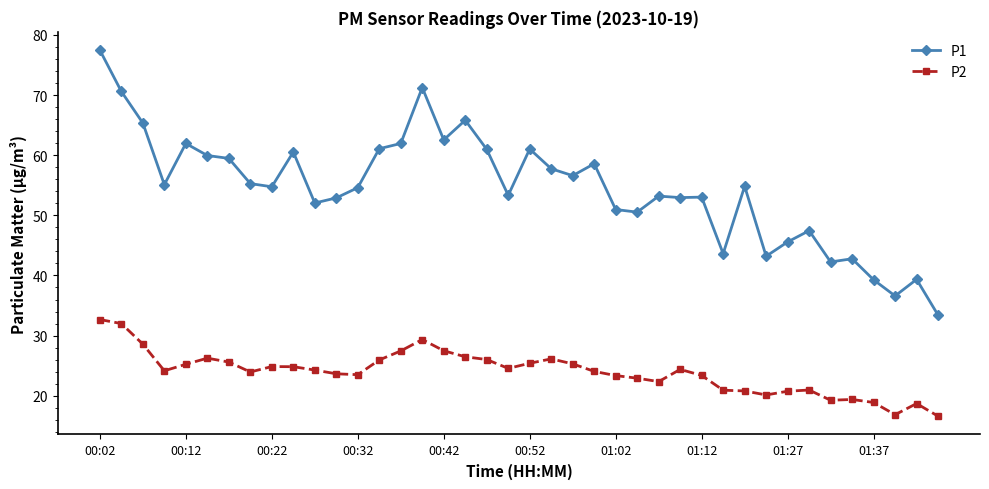

True or false: P2 and P1 intersect in this chart.

False